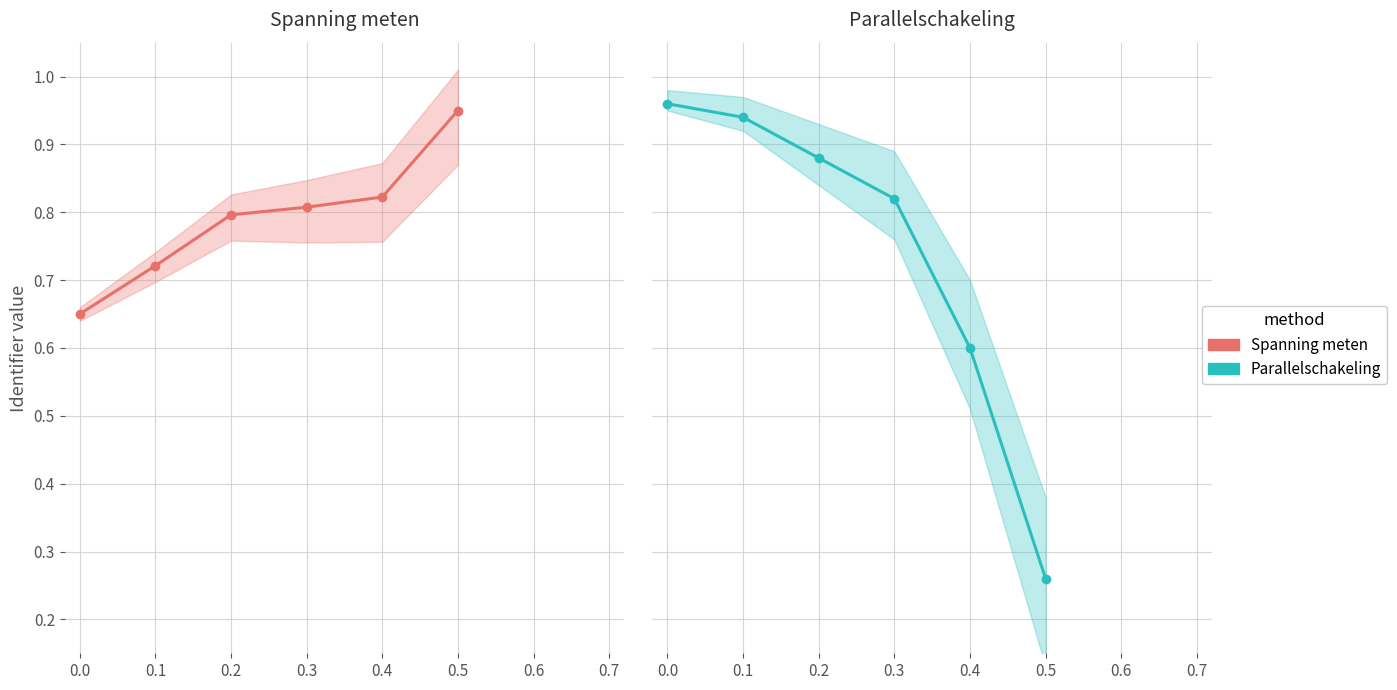

How many lines are shown in the chart?

2